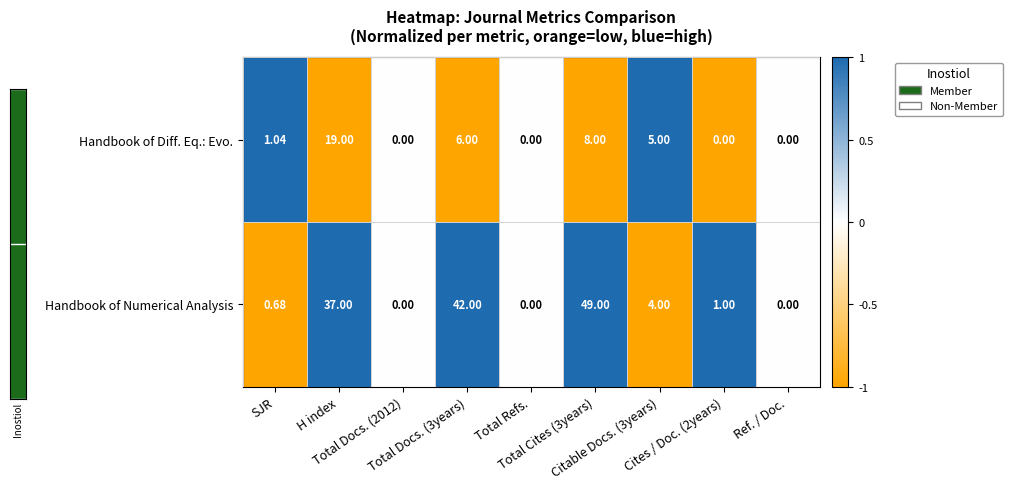

Rank the series by their maximum value, from highest to lowest.

Handbook of Numerical Analysis, Handbook of Diff. Eq.: Evo.